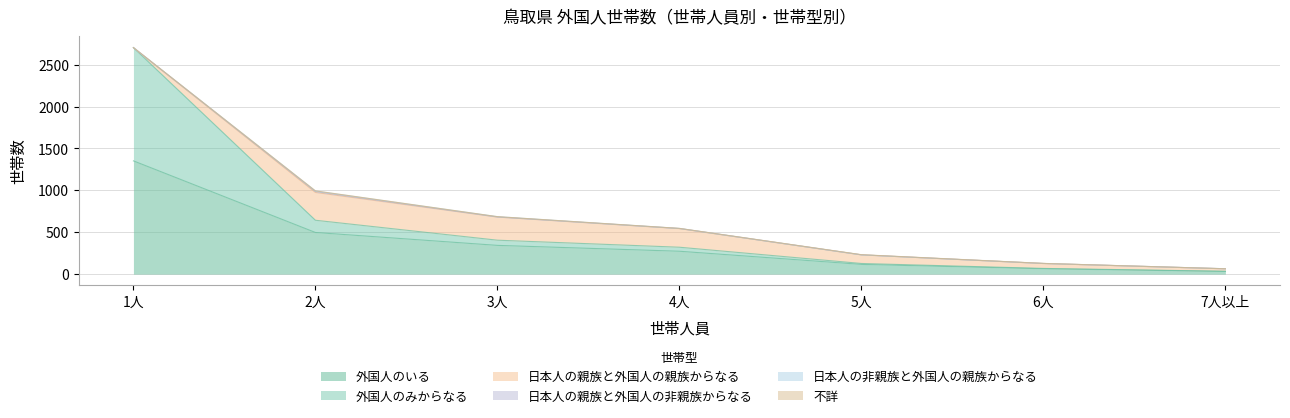

What is the value of the 外国人のみからなる point at the 6th from the left?

4